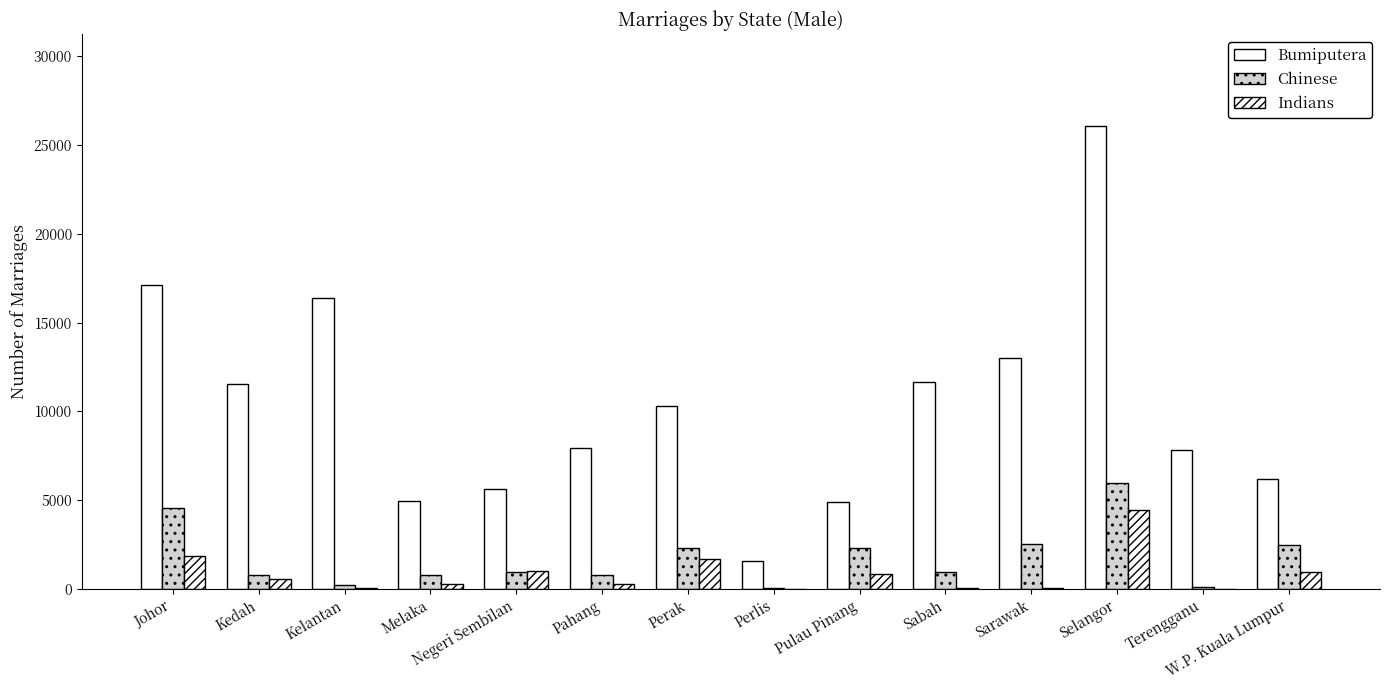

Rank the series by their maximum value, from lowest to highest.

Indians, Chinese, Bumiputera